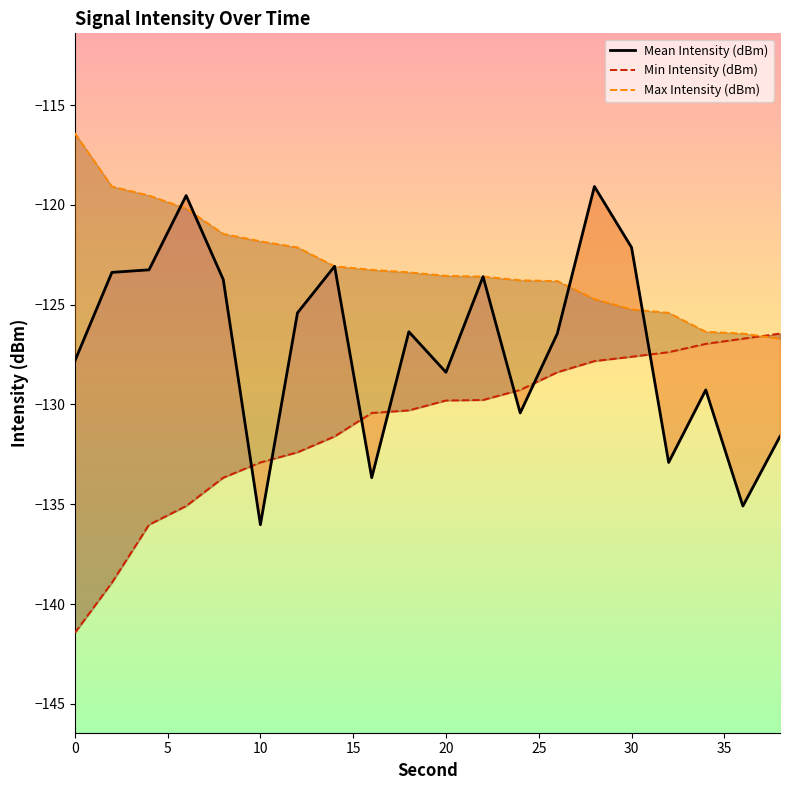

Reading left to right, transcribe all the data shown in this chart.

Mean Intensity (dBm): -127.8	-123.4	-123.3	-119.5	-123.7	-136.0	-125.4	-123.1	-133.7	-126.4	-128.4	-123.6	-130.4	-126.4	-119.1	-122.1	-132.9	-129.3	-135.1	-131.6
Min Intensity (dBm): -141.4	-138.9	-136.0	-135.1	-133.7	-132.9	-132.4	-131.6	-130.4	-130.3	-129.8	-129.8	-129.3	-128.4	-127.8	-127.6	-127.4	-127.0	-126.7	-126.4
Max Intensity (dBm): -116.4	-119.1	-119.5	-120.2	-121.5	-121.8	-122.1	-123.1	-123.3	-123.4	-123.6	-123.6	-123.8	-123.8	-124.7	-125.2	-125.4	-126.4	-126.4	-126.7